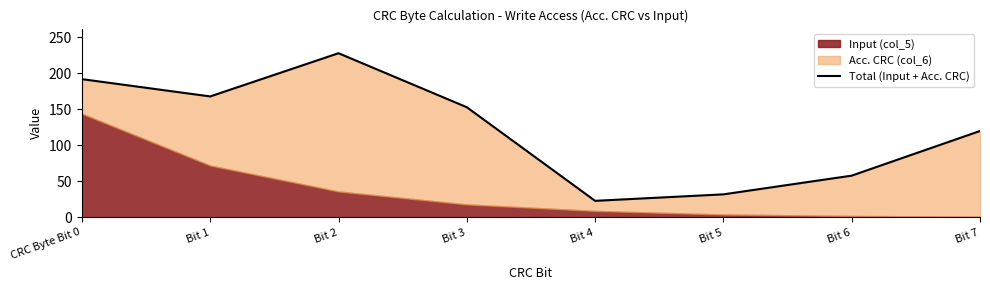

What is the difference between the values at Bit 7 and Bit 5?

88